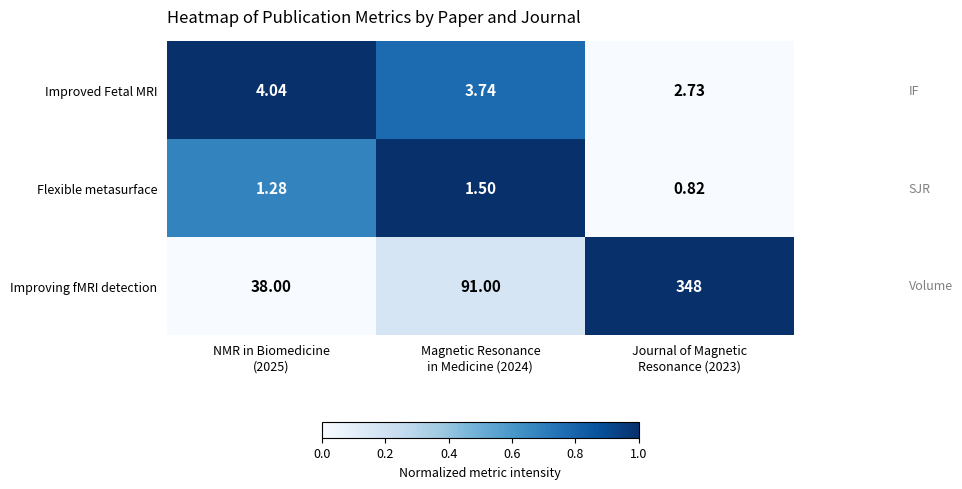

How many distinct data groups are displayed?

3